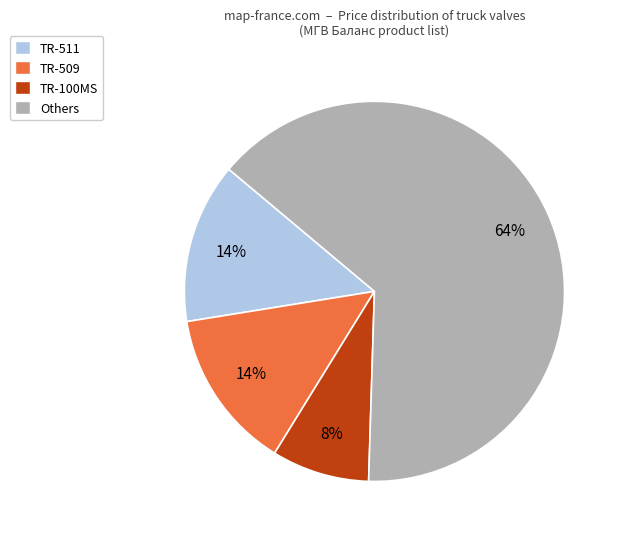

How many slices are in this pie chart?

4